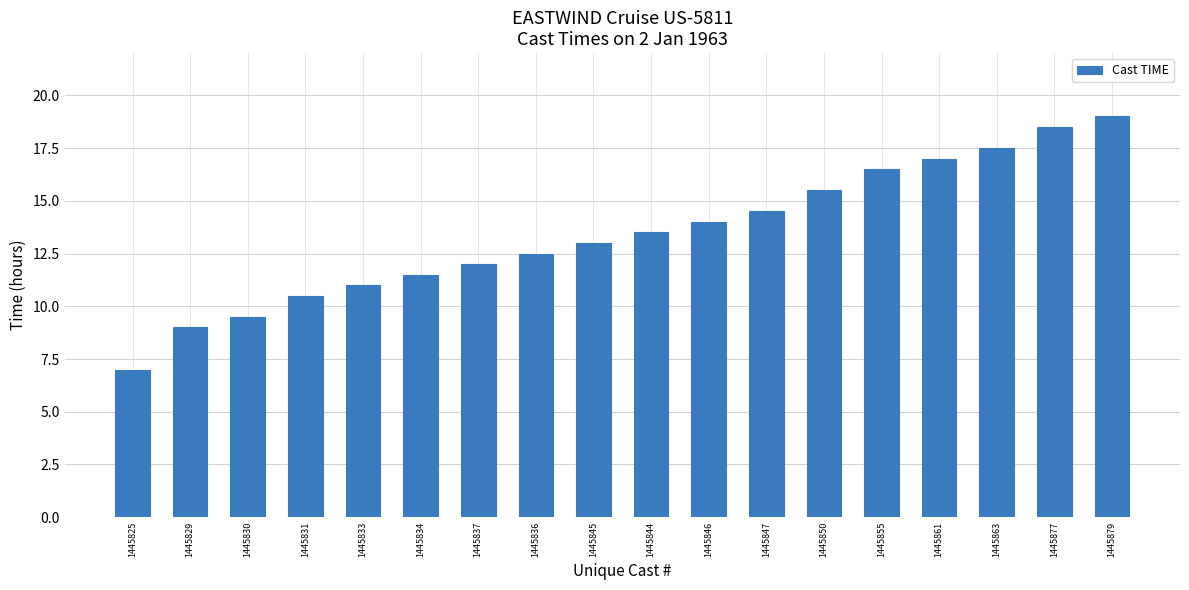

The chart shows a value of 7.7 at 1445863. True or false?

False